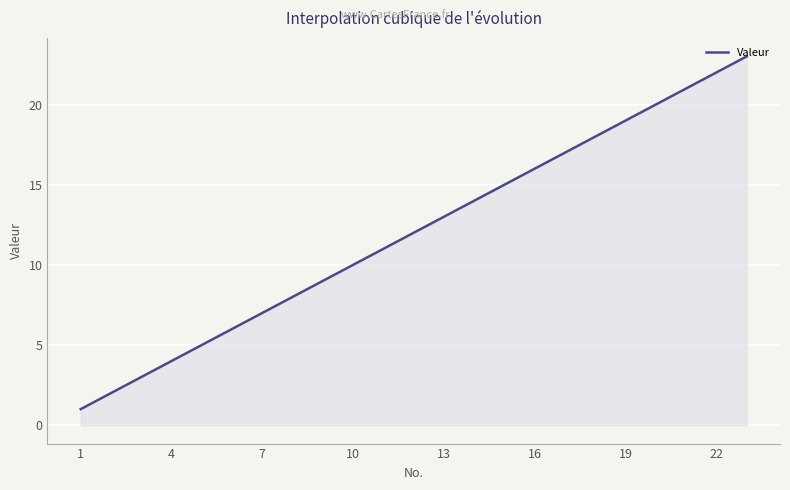

What is the greatest value displayed?

23.0